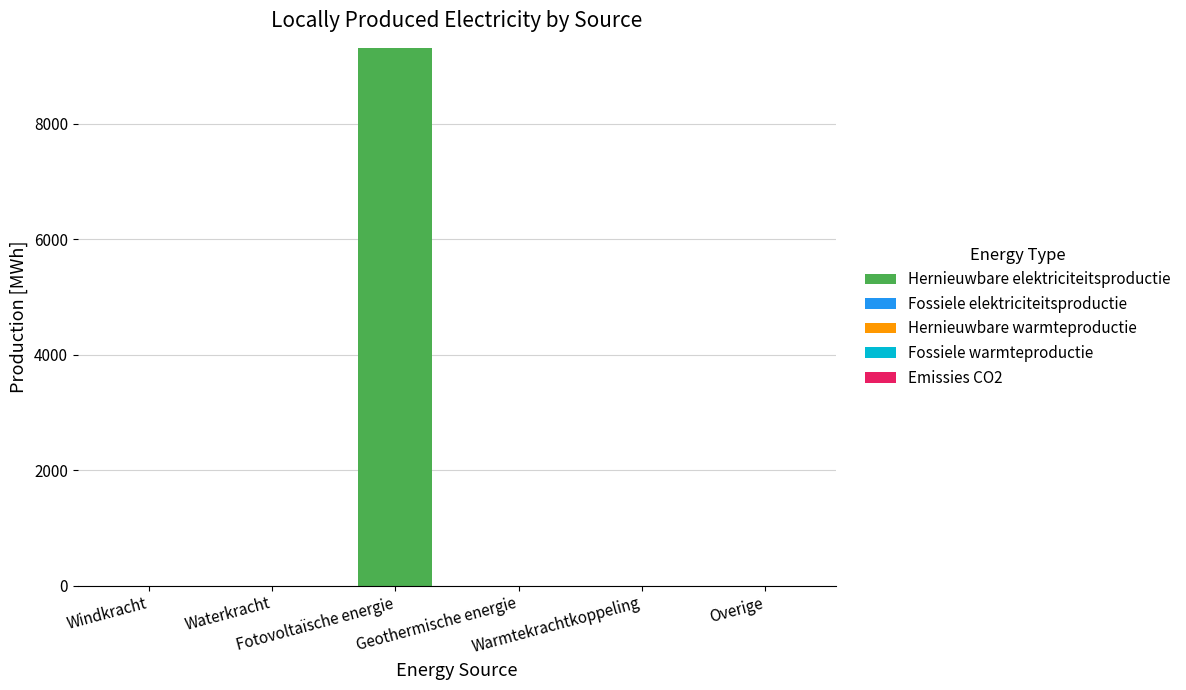

What is the sum of all values?

9313.6